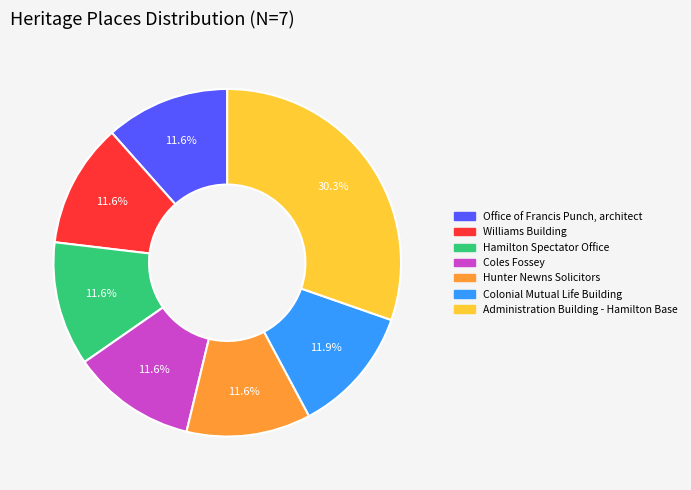

How many segments does this pie chart have?

7